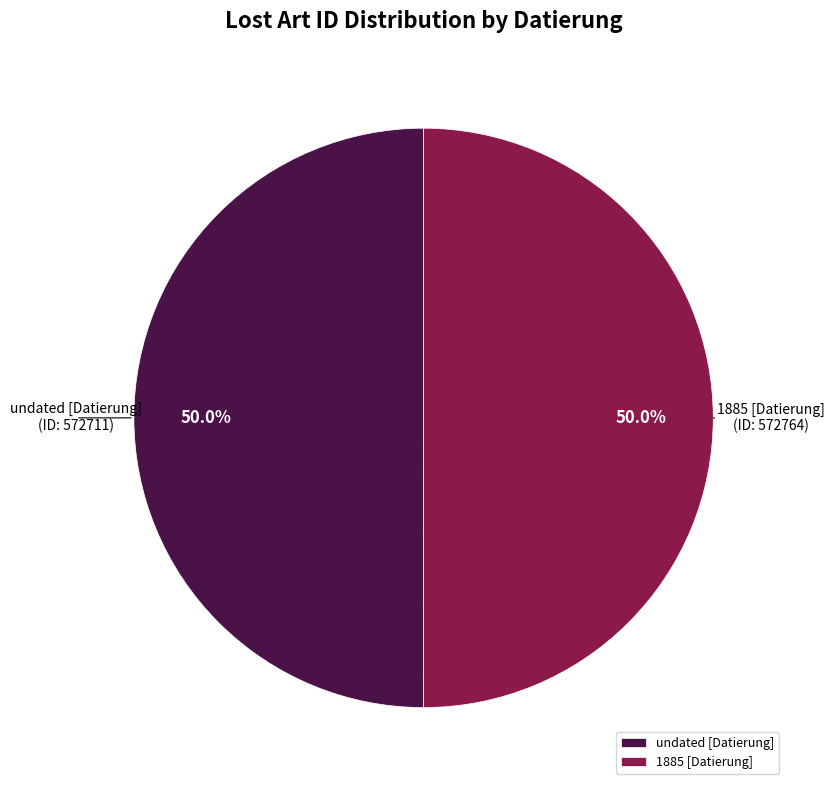

Is the sum of undated [Datierung] and 1885 [Datierung] greater than half?

Yes